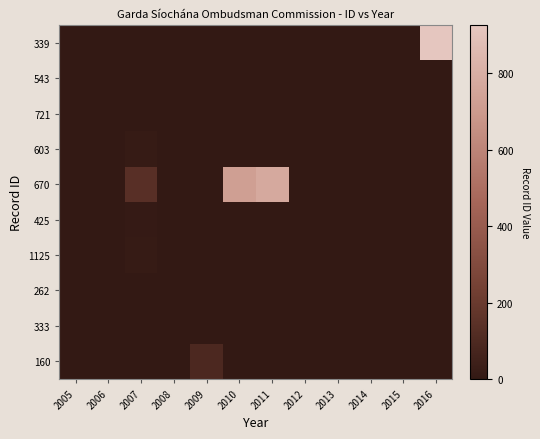

List the series in order of their peak value, highest first.

339, 670, 160, 1125, 603, 425, 721, 543, 262, 333